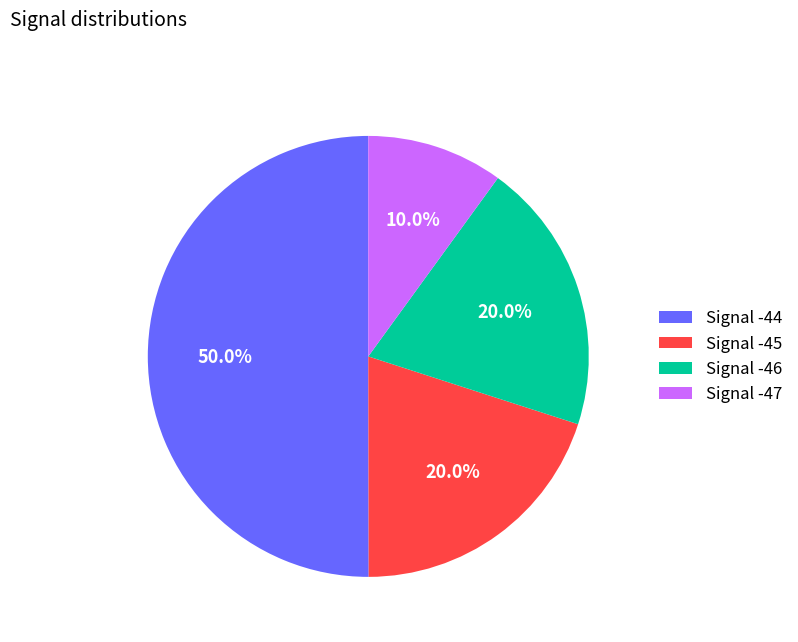

Is the sum of Signal -47 and Signal -44 greater than half?

Yes